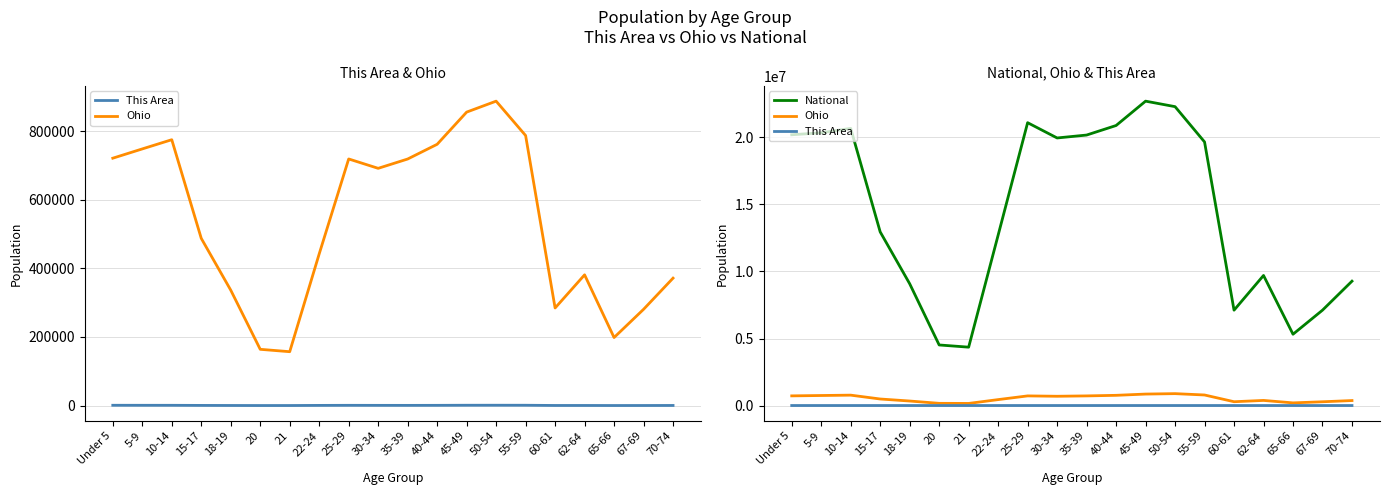

Reading left to right, list all the values displayed in this chart.

This Area: Under 5=936	5-9=867	10-14=837	15-17=549	18-19=356	20=192	21=227	22-24=577	25-29=799	30-34=697	35-39=635	40-44=746	45-49=1012	50-54=1042	55-59=996	60-61=368	62-64=388	65-66=224	67-69=286	70-74=408
Ohio: Under 5=720856	5-9=747889	10-14=774699	15-17=487307	18-19=336375	20=163986	21=157045	22-24=442085	25-29=718630	30-34=691329	35-39=718462	40-44=761369	45-49=855134	50-54=887057	55-59=786857	60-61=284403	62-64=381006	65-66=198333	67-69=280531	70-74=371370
National: Under 5=20201362	5-9=20348657	10-14=20677194	15-17=12954254	18-19=9086089	20=4519129	21=4354294	22-24=12712576	25-29=21101849	30-34=19962099	35-39=20179642	40-44=20890964	45-49=22708591	50-54=22298125	55-59=19664805	60-61=7113727	62-64=9704197	65-66=5319902	67-69=7115361	70-74=9278166